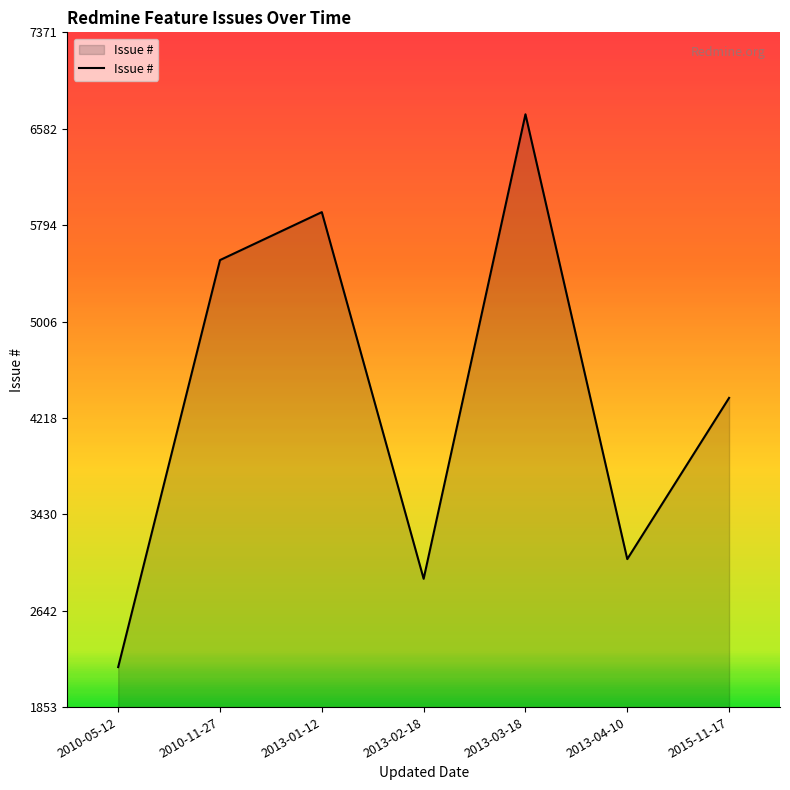

Reading right to left, list all the values displayed in this chart.

2015-11-17=4382	2013-04-10=3064	2013-03-18=6701	2013-02-18=2903	2013-01-12=5901	2010-11-27=5509	2010-05-12=2181